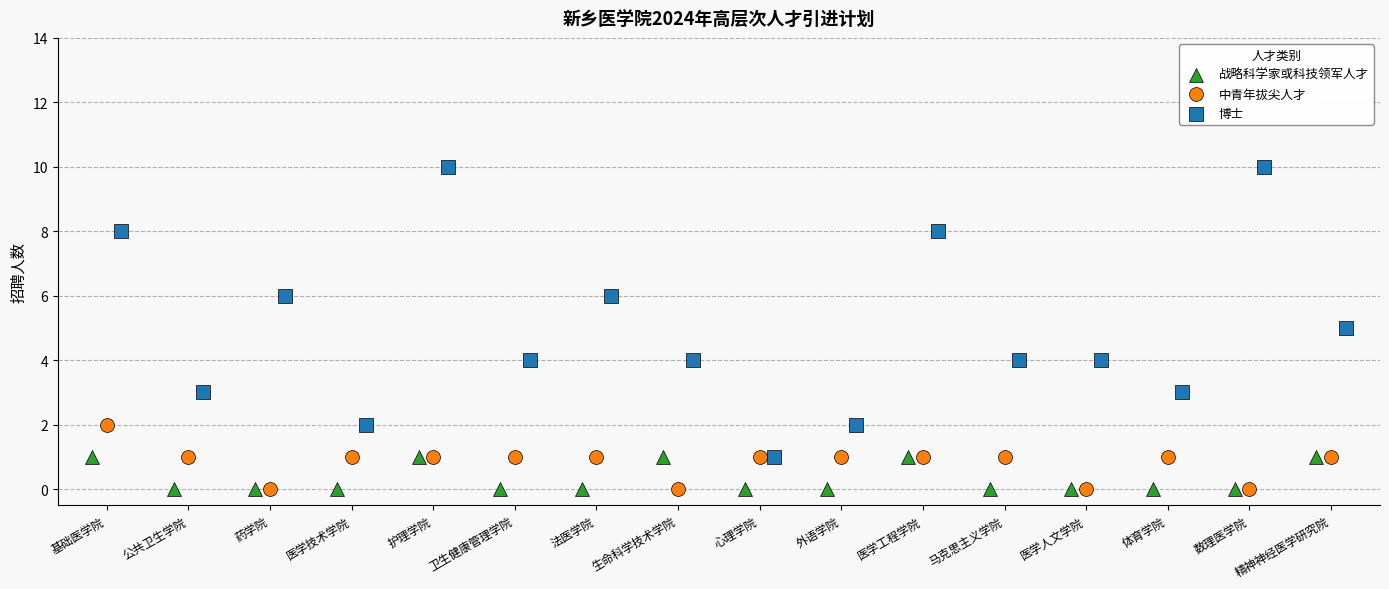

Which series reaches the maximum Y coordinate?

博士